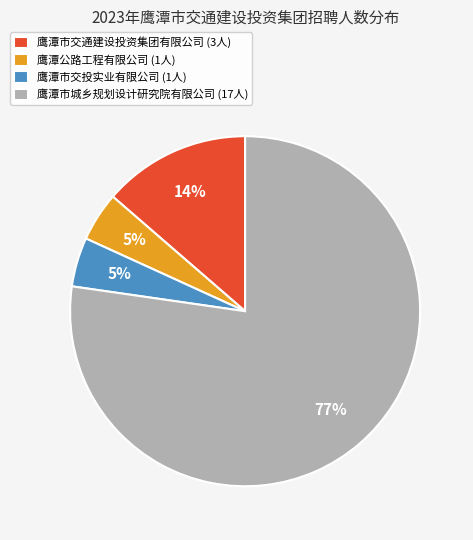

Do 鹰潭市交投实业有限公司 and 鹰潭市城乡规划设计研究院有限公司 together represent more than half of the pie?

Yes